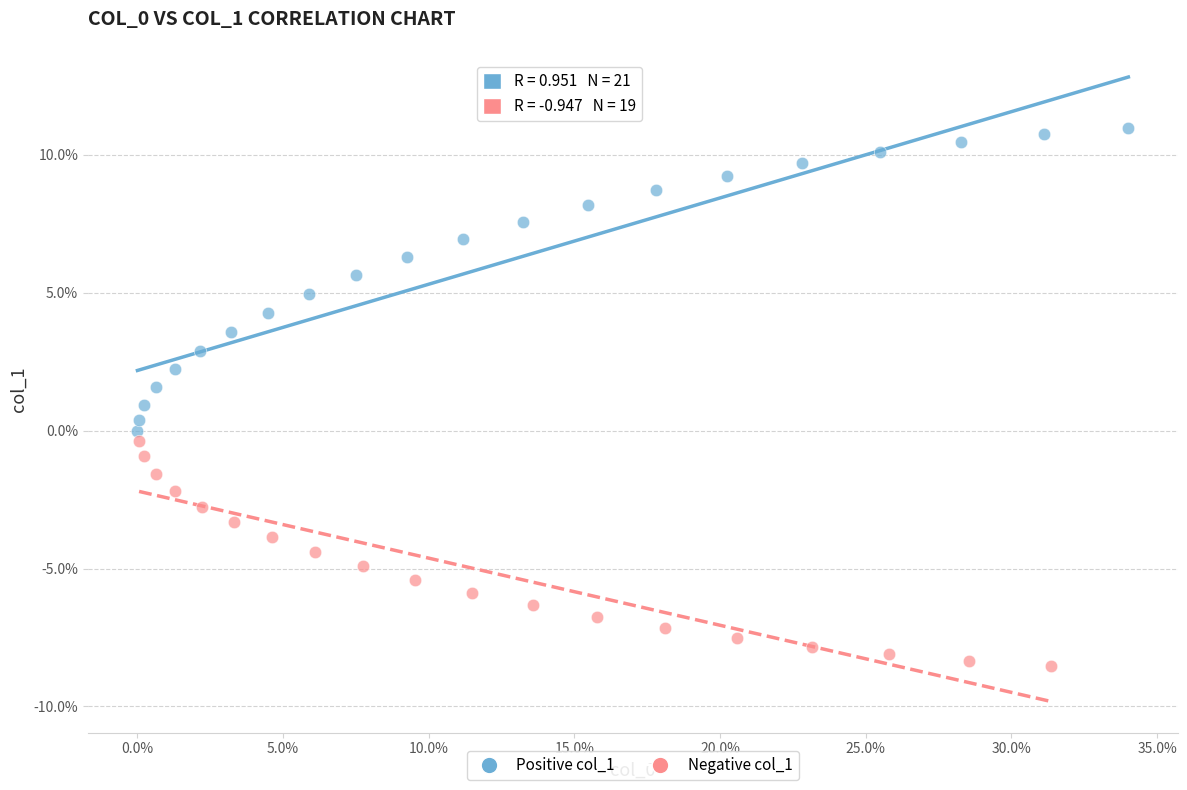

What are all the series names shown in the legend?

Positive col_1, Negative col_1